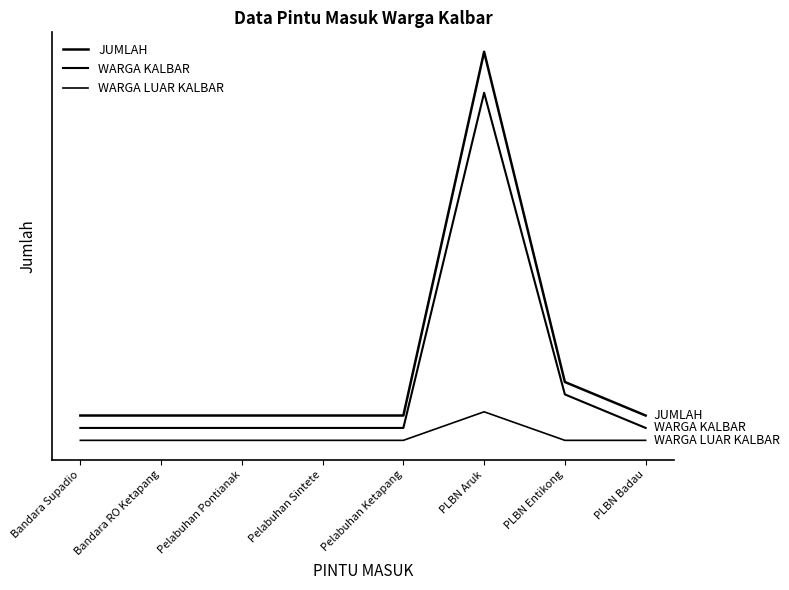

Does the chart display data point markers on the line(s)?

No